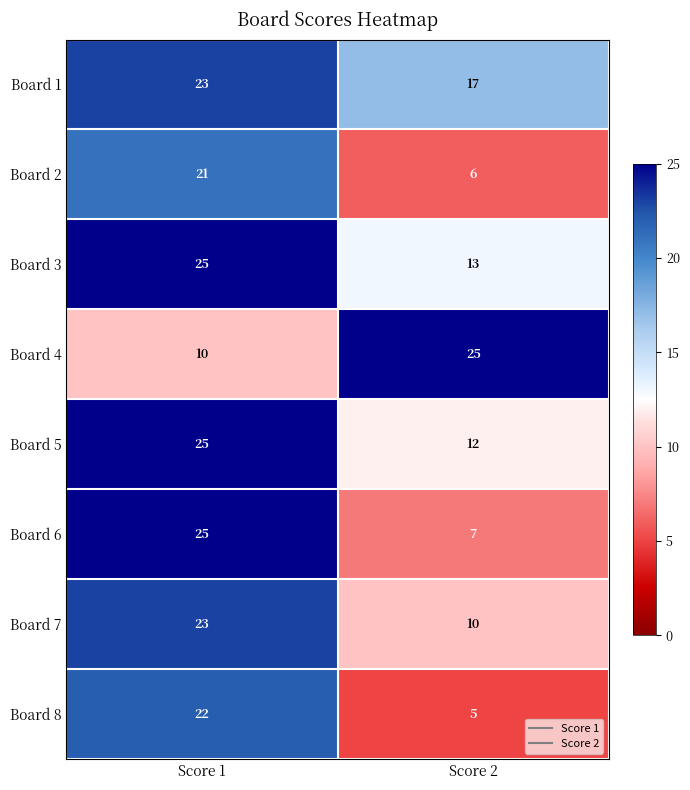

Read the Board 5 value at Score 1.

25